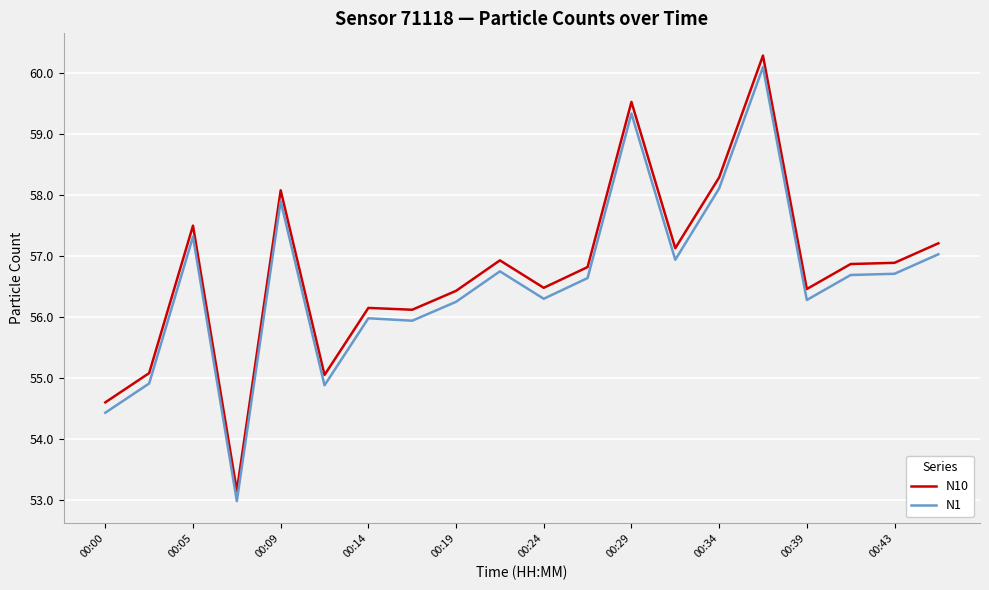

What is the maximum value for N10?

60.3